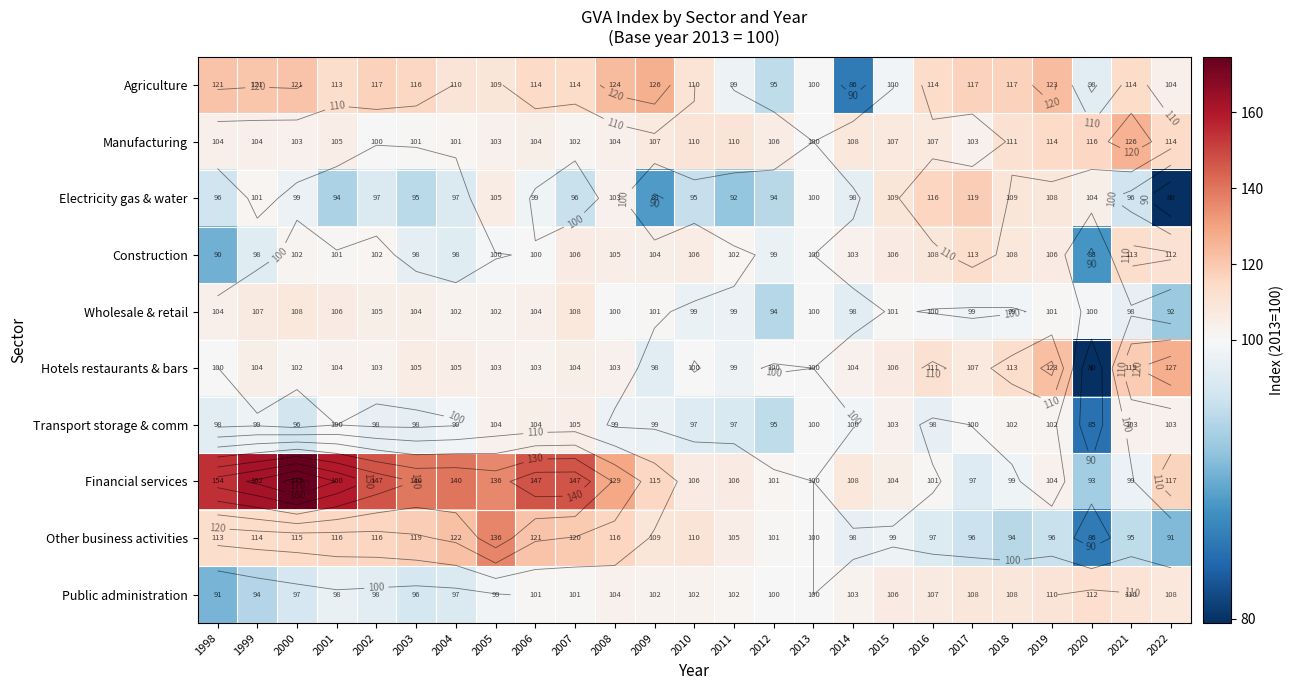

What is the highest value of the Manufacturing series?

126.1